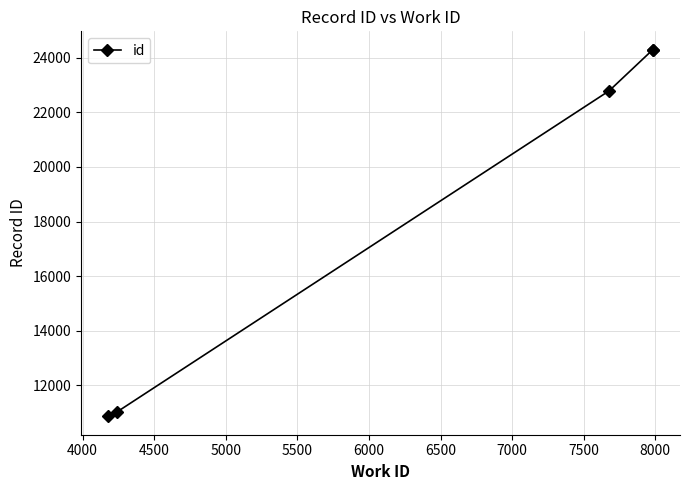

Approximately how many times larger is the value at 5000 compared to 5500?

1.0